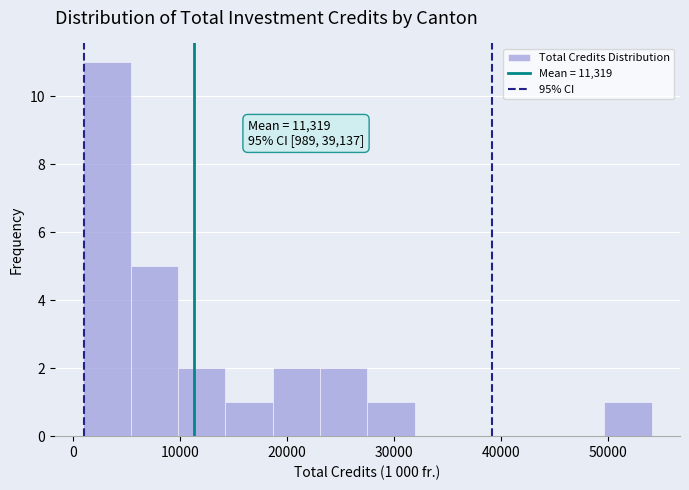

Over which range of the x-axis is the bar tallest?

1000 to 5000